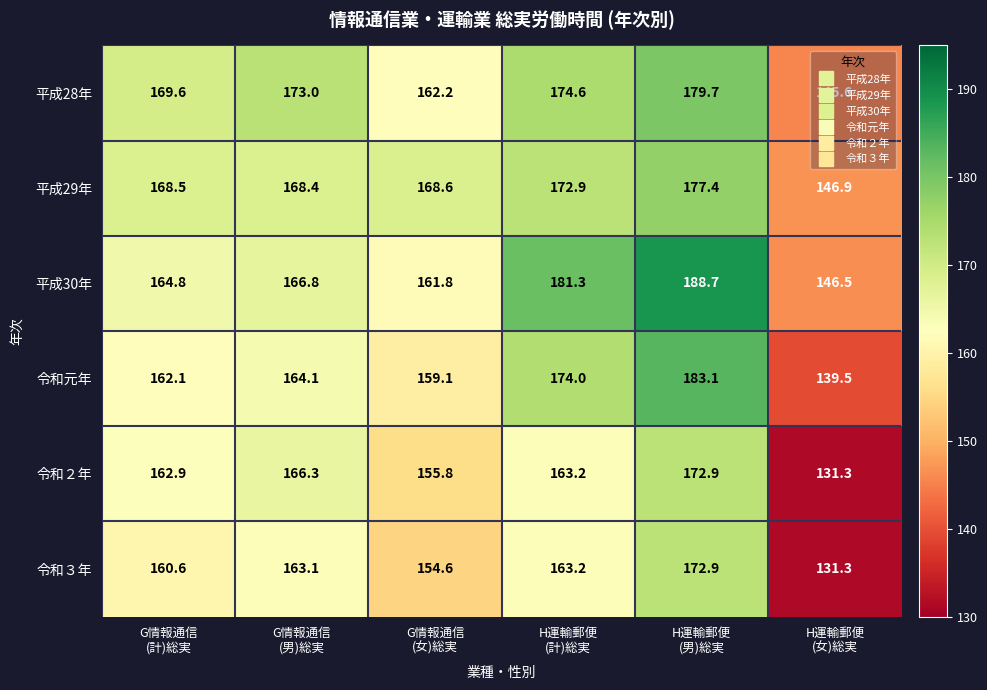

Which series has the widest spread of values?

令和元年